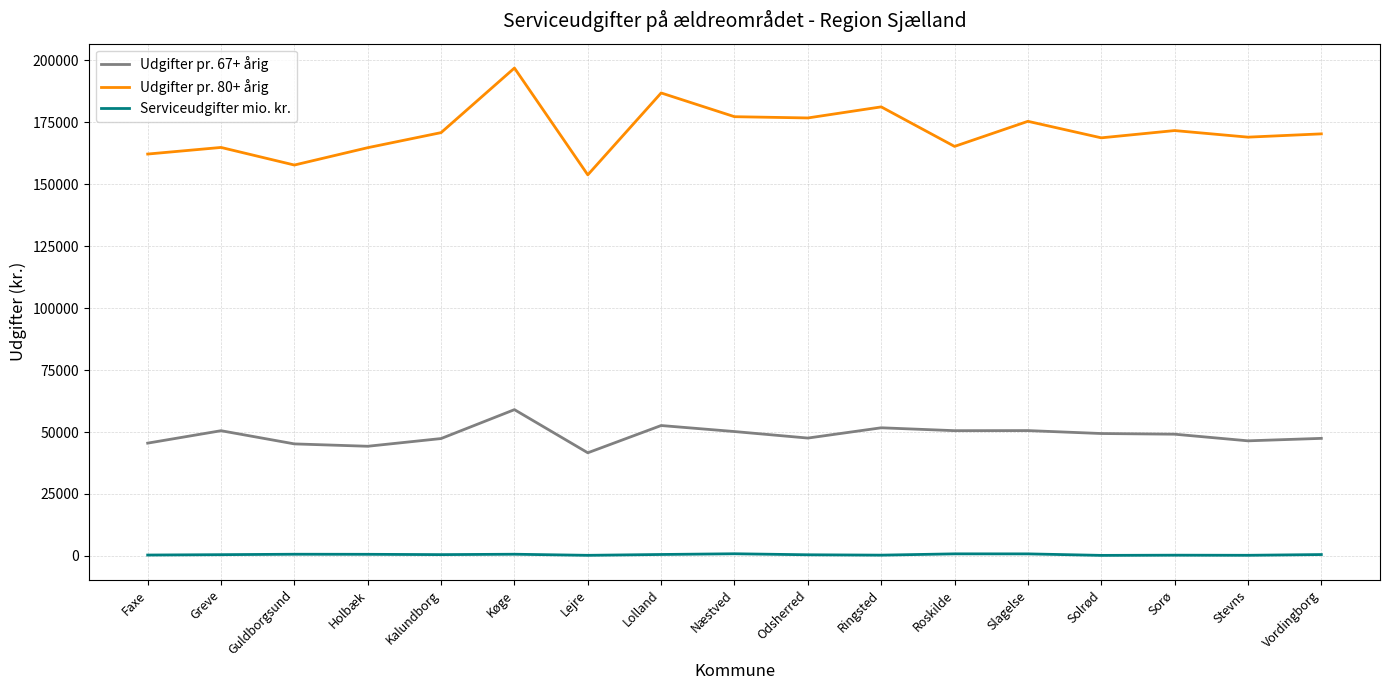

What is the highest value of the Udgifter pr. 67+ årig series?

59031.7